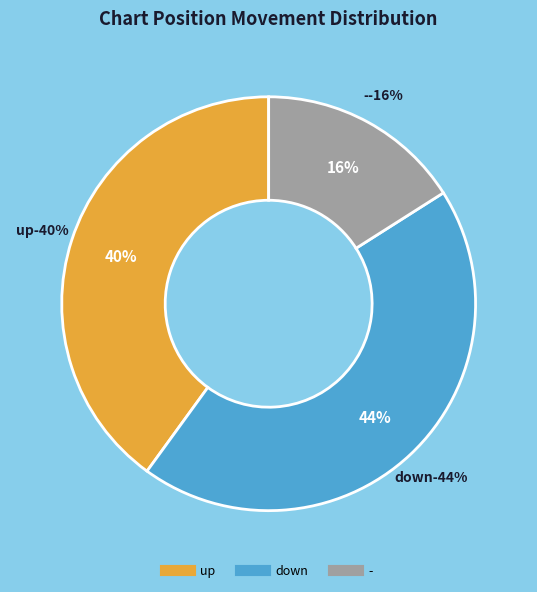

Is it true that - is 16% of the pie?

True